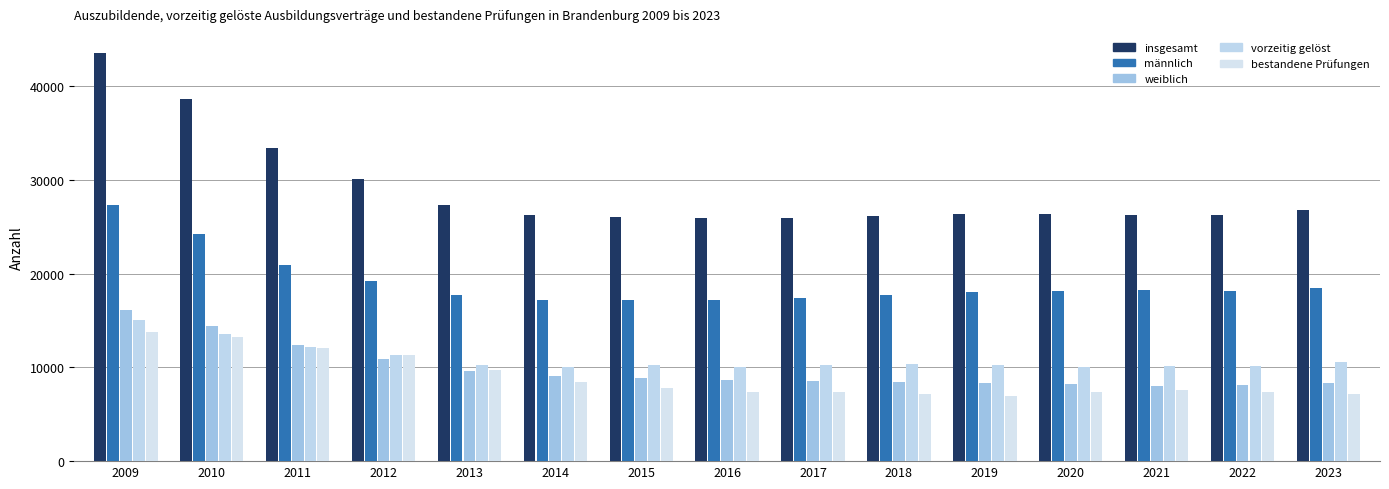

Reading left to right, extract all data points from this chart.

insgesamt: 2009=43489	2010=38604	2011=33358	2012=30045	2013=27338	2014=26265	2015=26017	2016=25876	2017=25946	2018=26159	2019=26362	2020=26321	2021=26259	2022=26289	2023=26820
männlich: 2009=27345	2010=24178	2011=20946	2012=19197	2013=17766	2014=17157	2015=17170	2016=17192	2017=17387	2018=17685	2019=17994	2020=18141	2021=18210	2022=18165	2023=18468
weiblich: 2009=16144	2010=14426	2011=12412	2012=10848	2013=9572	2014=9108	2015=8847	2016=8684	2017=8559	2018=8474	2019=8368	2020=8180	2021=8049	2022=8124	2023=8352
vorzeitig gelöst: 2009=15075	2010=13586	2011=12124	2012=11340	2013=10279	2014=10077	2015=10220	2016=10025	2017=10221	2018=10397	2019=10302	2020=10009	2021=10167	2022=10155	2023=10587
bestandene Prüfungen: 2009=13786	2010=13269	2011=12110	2012=11329	2013=9723	2014=8399	2015=7774	2016=7338	2017=7343	2018=7147	2019=6968	2020=7407	2021=7554	2022=7374	2023=7209